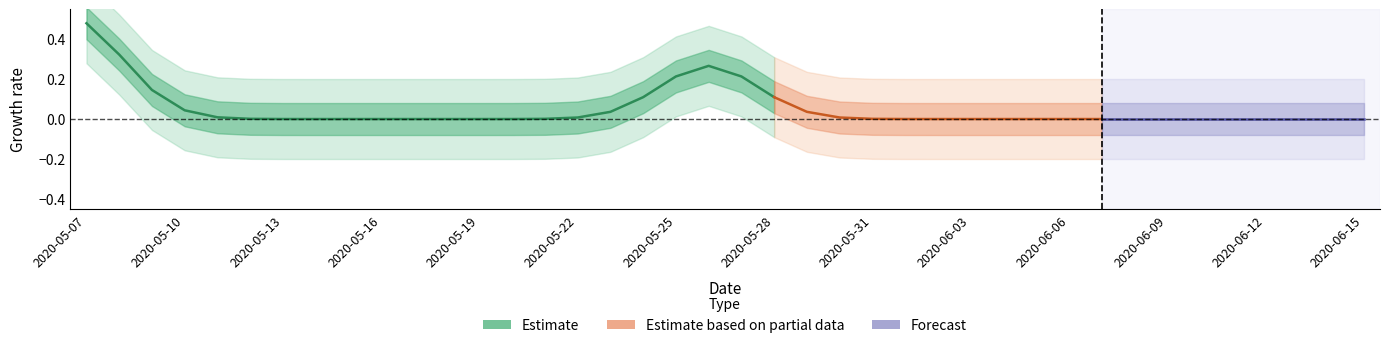

The chart shows a value of 0 at 2020-06-15. True or false?

False